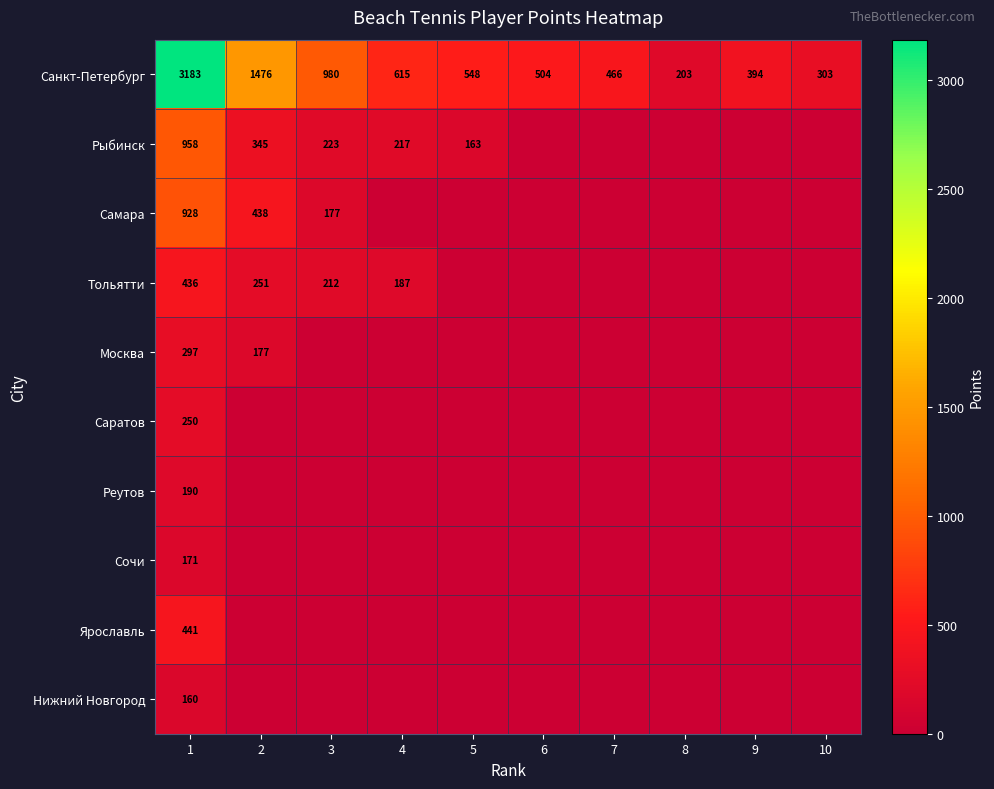

At how many categories does at least one series exceed 909?

3